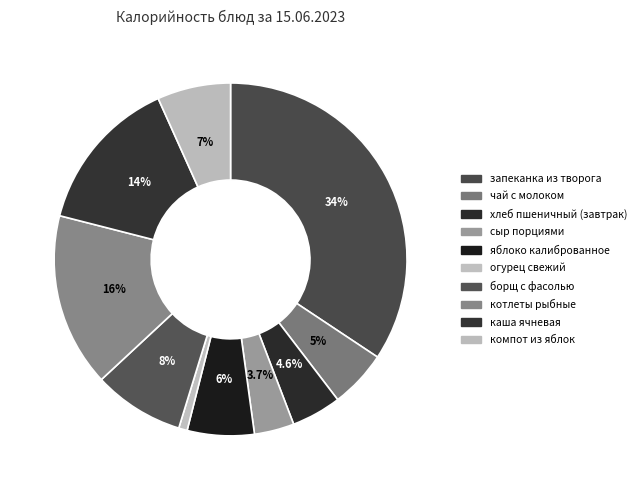

True or false: чай с молоком accounts for 5% of the total.

True